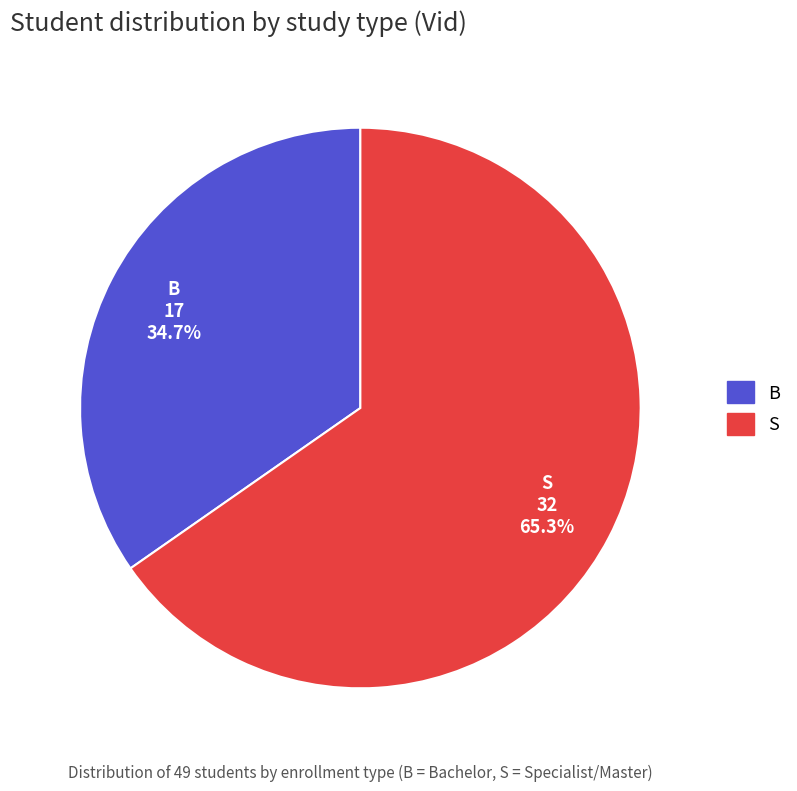

To the nearest percent, what portion does B represent?

35%